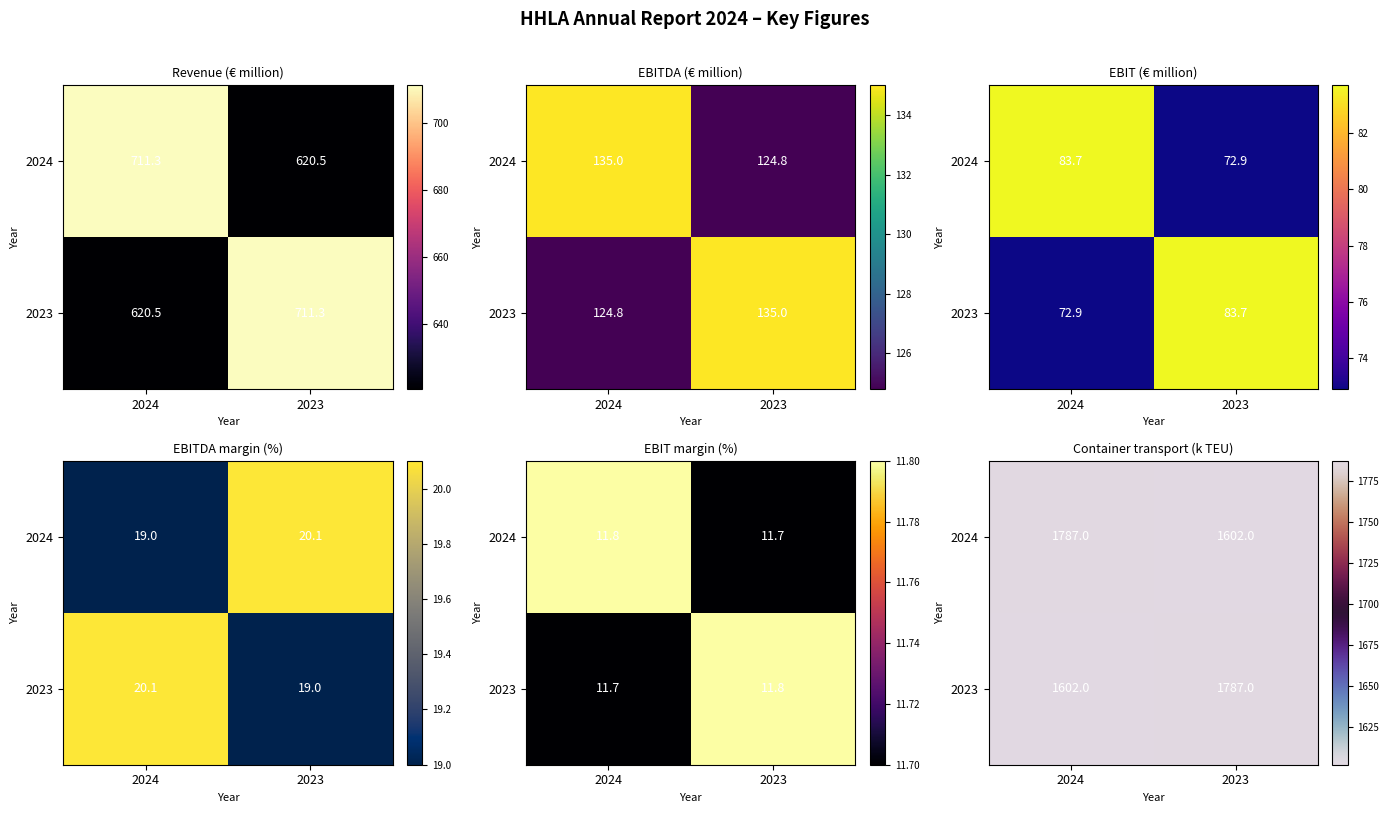

What is the difference between the highest and lowest values at 2023?

185